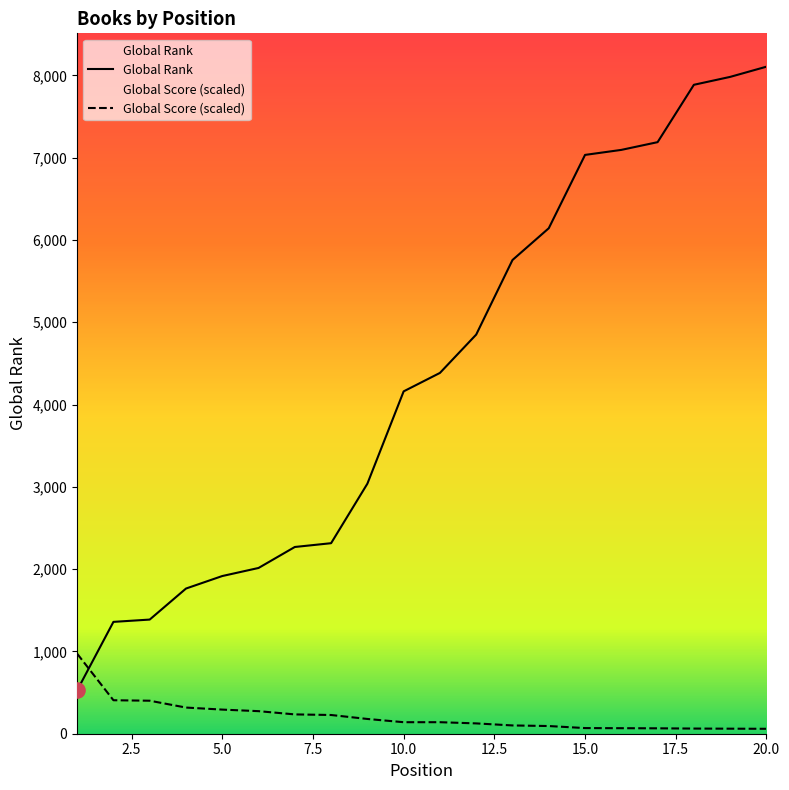

Is the value of Global Score at 15 greater than the value of Global Rank at 4?

No